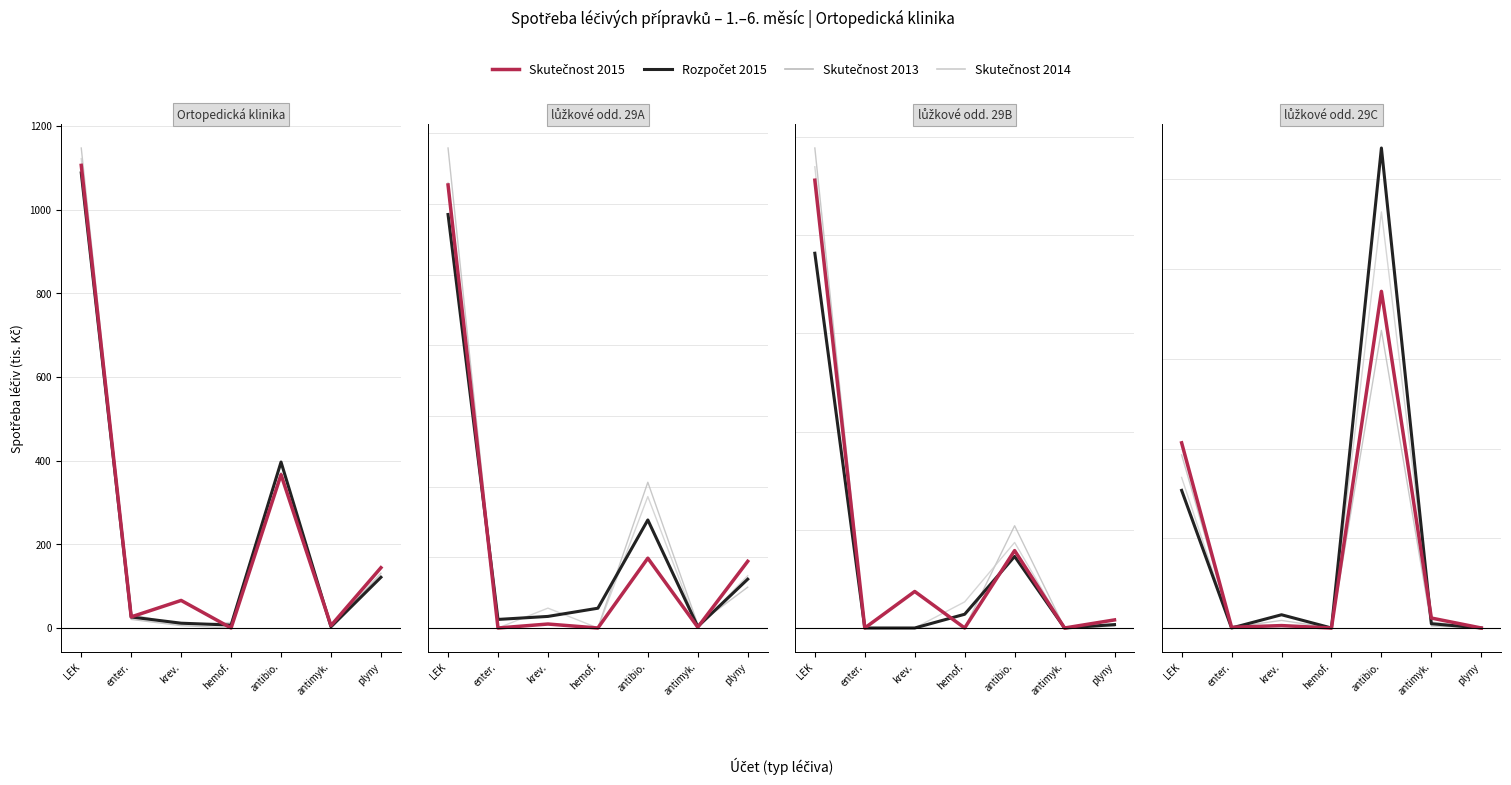

Where is Rozpočet 2015 nearest to the value 133?

LEK